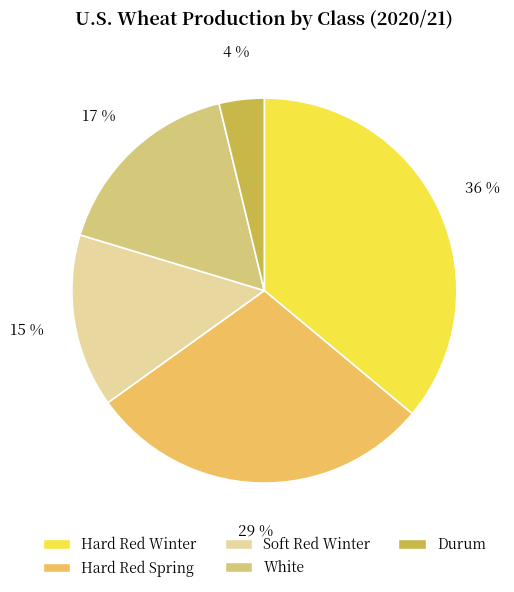

The Hard Red Winter slice represents 36% of the pie. True or false?

True